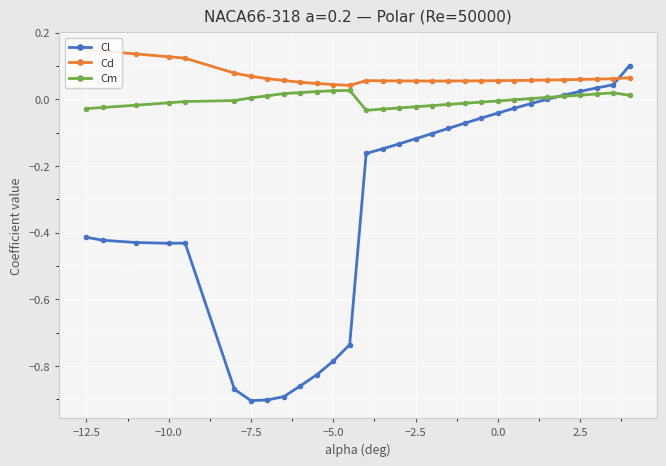

Rank the series by their average value, from highest to lowest.

Cd, Cm, Cl